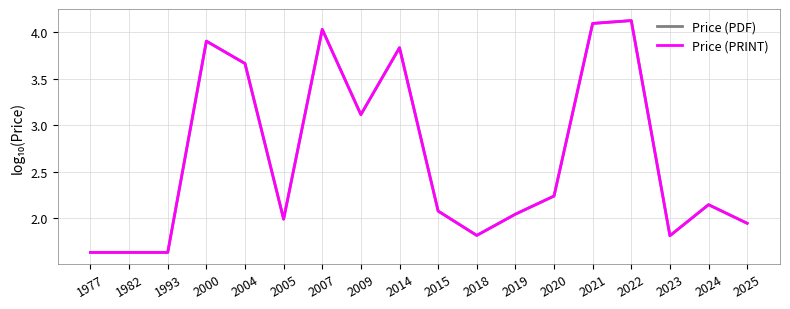

What is the sum of all Price (PRINT) values?

47.7